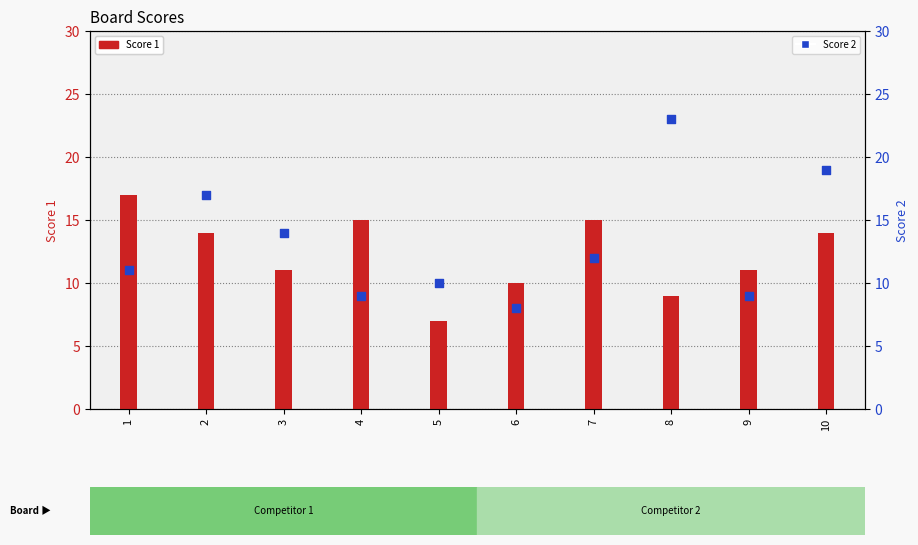

At which category is the sum across all series the highest?

10